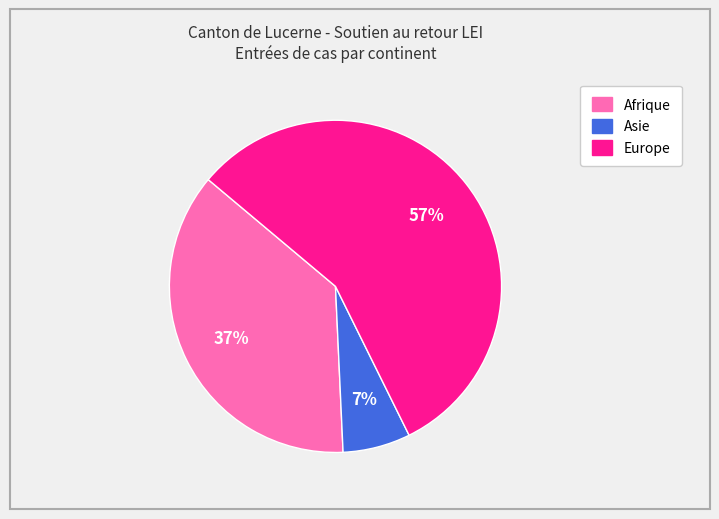

To the nearest percent, what is the difference between the largest and smallest slice percentages?

50%